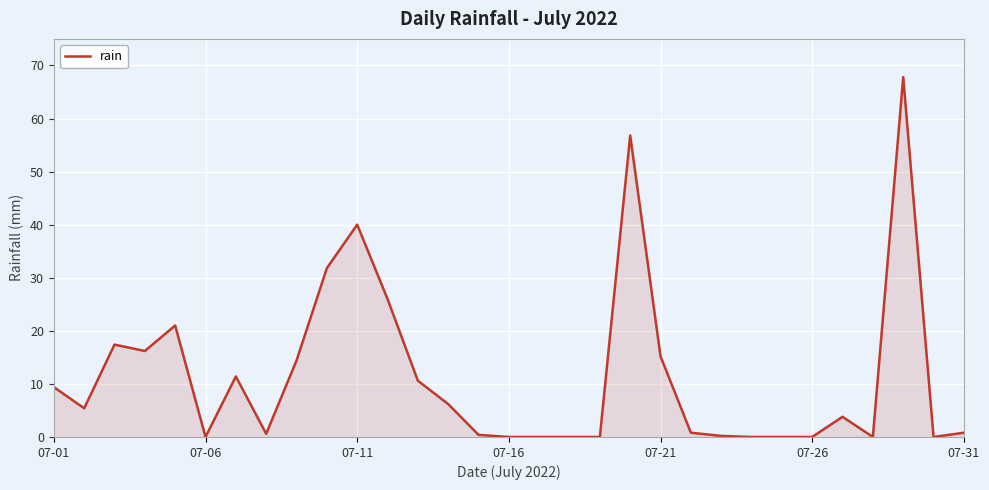

What is the greatest value displayed?

67.8